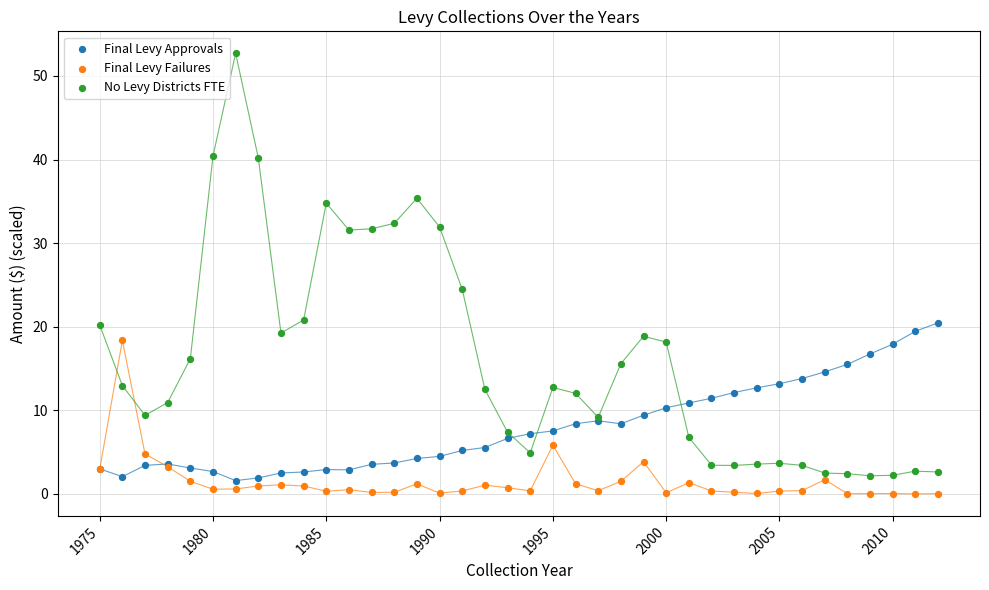

What are all the series names shown in the legend?

Final Levy Approvals, Final Levy Failures, No Levy Districts FTE